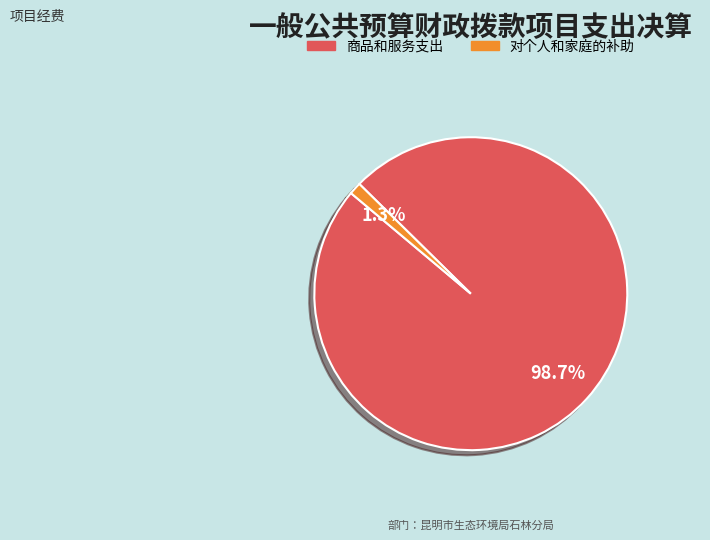

Does any single category account for the majority?

Yes